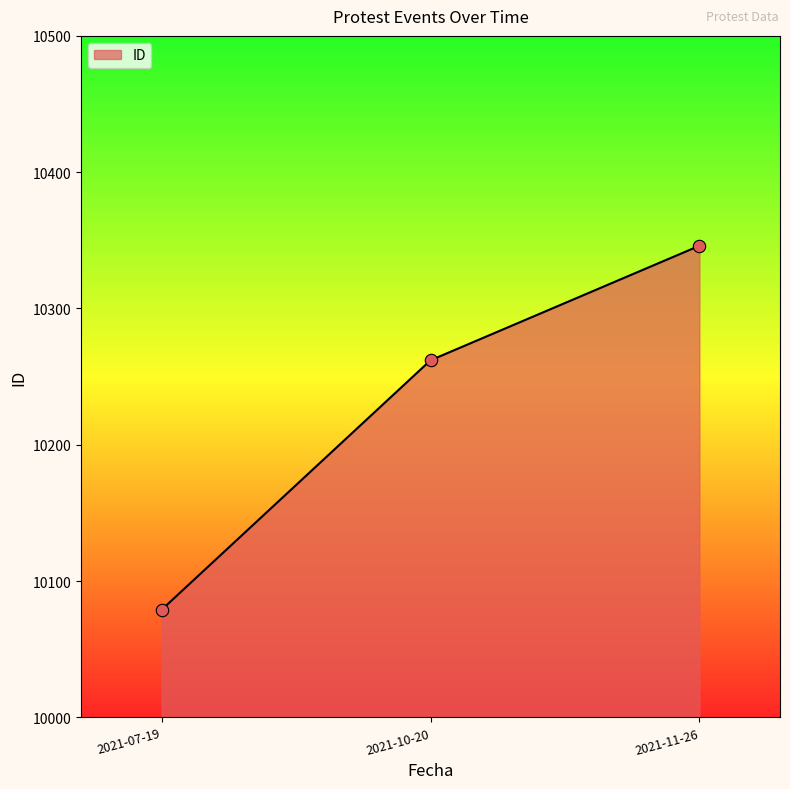

Between 2021-10-20 and 2021-07-19, which is larger?

2021-10-20